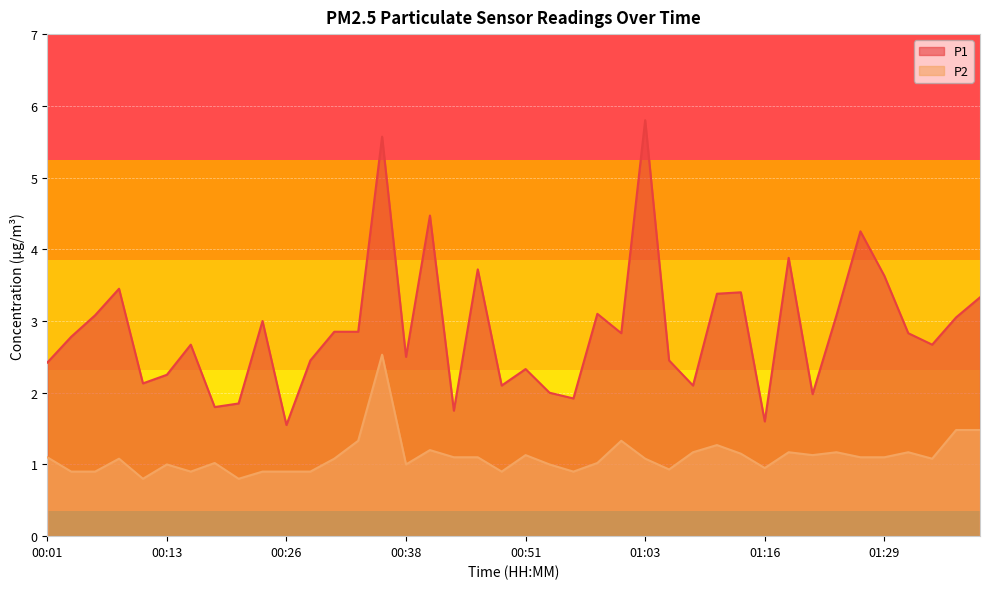

Reading right to left, what are all the values shown in this chart?

P1: 01:43=3.3	01:37=3.0	01:34=2.7	01:32=2.8	01:29=3.6	01:26=4.2	01:24=3.1	01:21=2.0	01:18=3.9	01:16=1.6	01:13=3.4	01:11=3.4	01:08=2.1	01:06=2.5	01:03=5.8	01:01=2.8	00:58=3.1	00:56=1.9	00:53=2.0	00:51=2.3	00:48=2.1	00:46=3.7	00:43=1.8	00:41=4.5	00:38=2.5	00:36=5.6	00:33=2.9	00:31=2.9	00:28=2.5	00:26=1.6	00:23=3.0	00:21=1.9	00:18=1.8	00:16=2.7	00:13=2.2	00:11=2.1	00:08=3.5	00:06=3.1	00:03=2.8	00:01=2.4
P2: 01:43=1.5	01:37=1.5	01:34=1.1	01:32=1.2	01:29=1.1	01:26=1.1	01:24=1.2	01:21=1.1	01:18=1.2	01:16=0.9	01:13=1.1	01:11=1.3	01:08=1.2	01:06=0.9	01:03=1.1	01:01=1.3	00:58=1.0	00:56=0.9	00:53=1.0	00:51=1.1	00:48=0.9	00:46=1.1	00:43=1.1	00:41=1.2	00:38=1.0	00:36=2.5	00:33=1.3	00:31=1.1	00:28=0.9	00:26=0.9	00:23=0.9	00:21=0.8	00:18=1.0	00:16=0.9	00:13=1.0	00:11=0.8	00:08=1.1	00:06=0.9	00:03=0.9	00:01=1.1